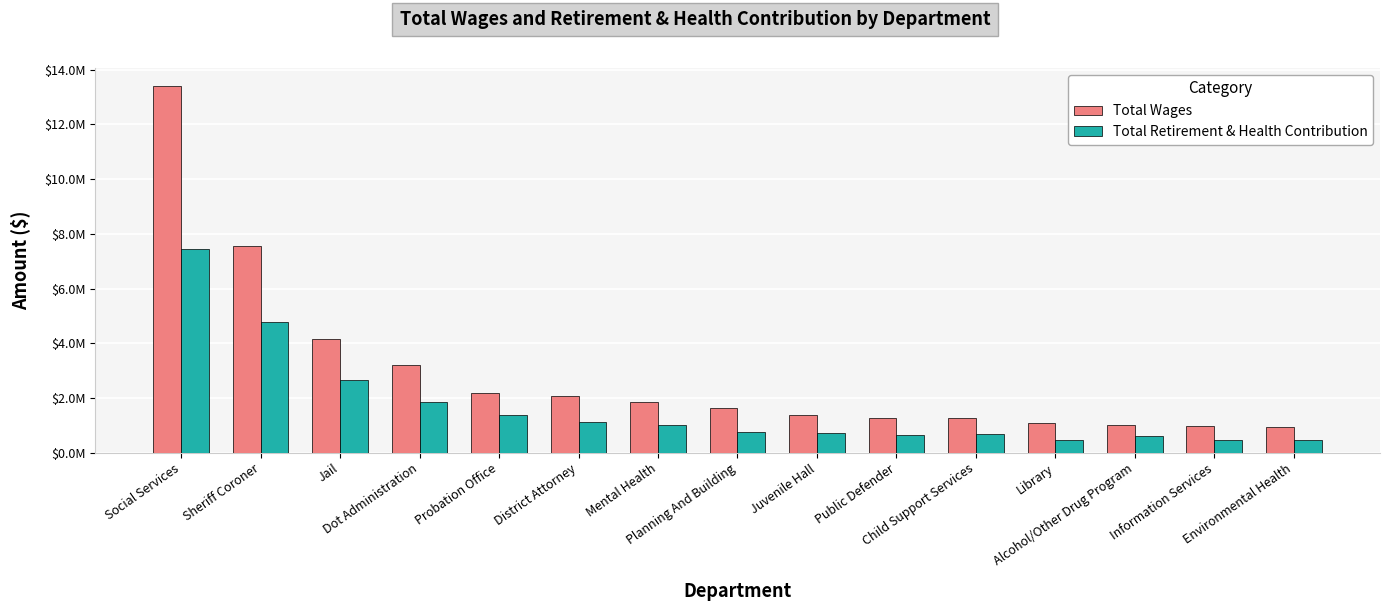

What is the highest value of the Total Wages series?

13397440